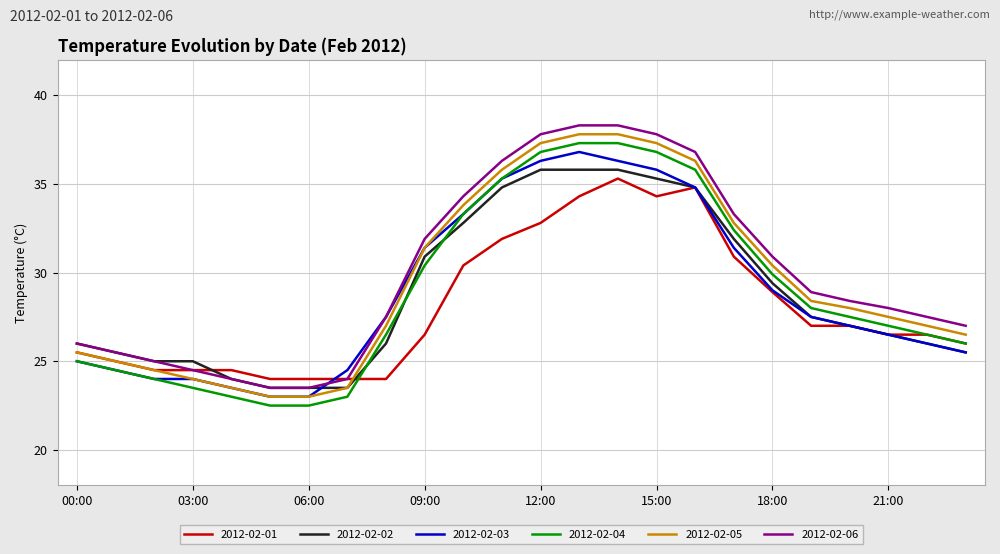

What is the maximum value shown in the chart?

38.3